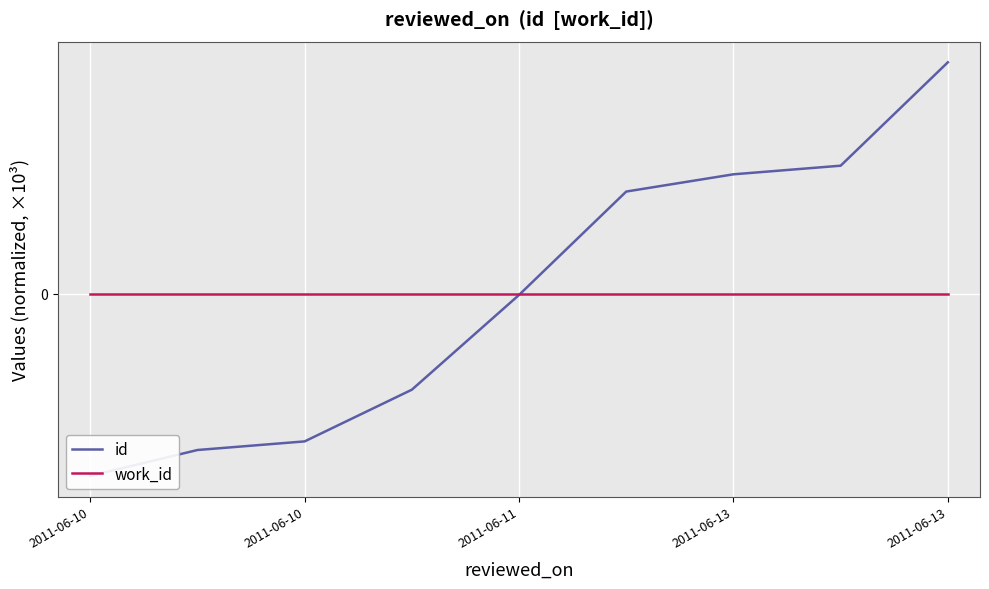

At which label does work_id reach its peak?

2011-06-10